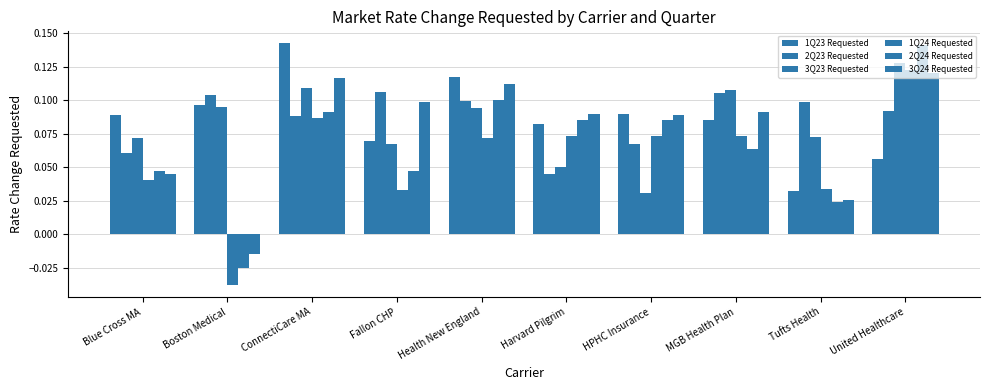

What is the total value across all series at Fallon CHP?

0.4